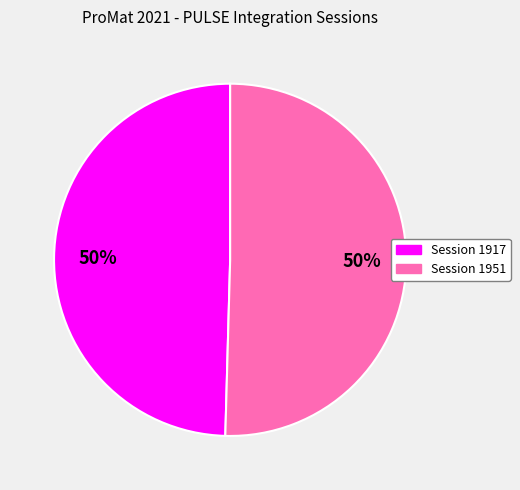

How many segments does this pie chart have?

2